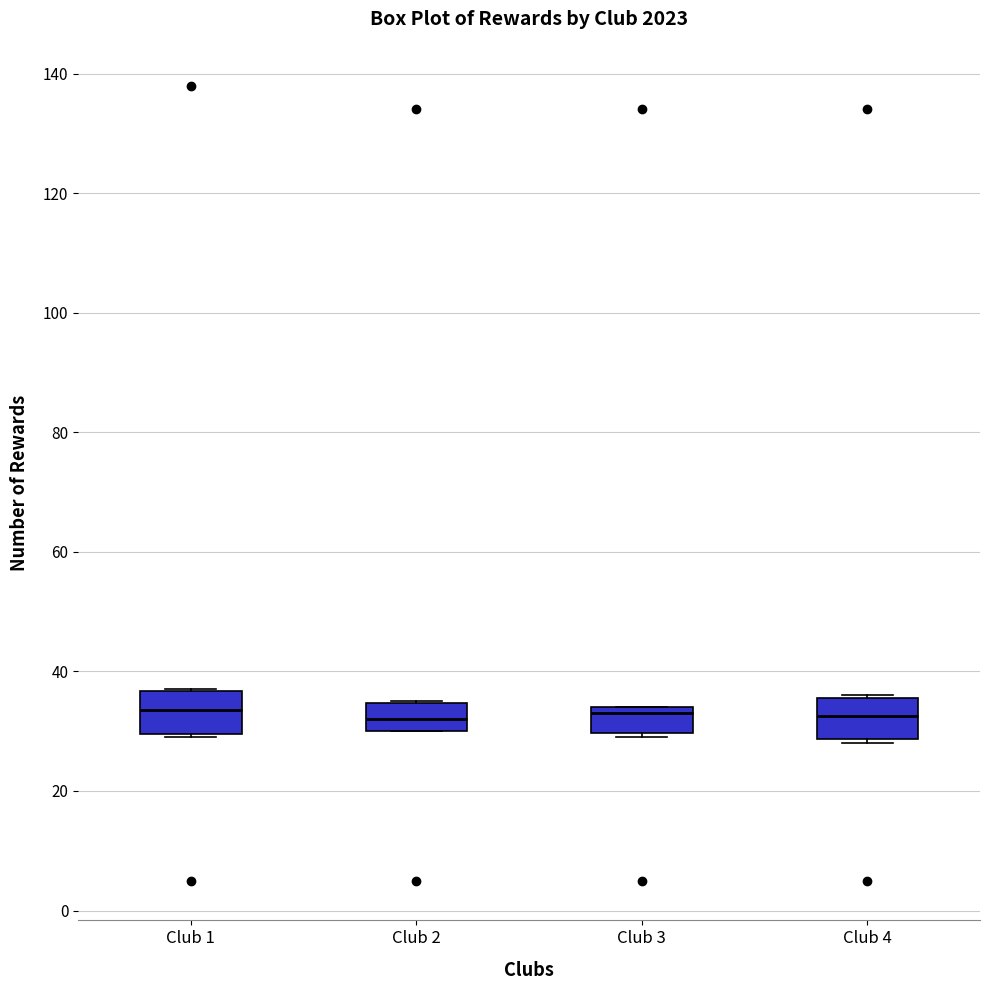

Reading left to right, transcribe this box plot: for each box, give where its median line is, the range the box spans, and where its two whiskers end, as read against the y-axis. The values are not printed on the chart, so give them approximately, as read against the axis.

Club 1: median 34, box 30 to 36, whiskers 30 to 38
Club 2: median 32, box 30 to 34, whiskers 30 to 36
Club 3: median 34 (just below the box's upper edge), box 30 to 34, whiskers 30 (just below the box's lower edge) to 34
Club 4: median 32, box 28 to 36, whiskers 28 (just below the box's lower edge) to 36